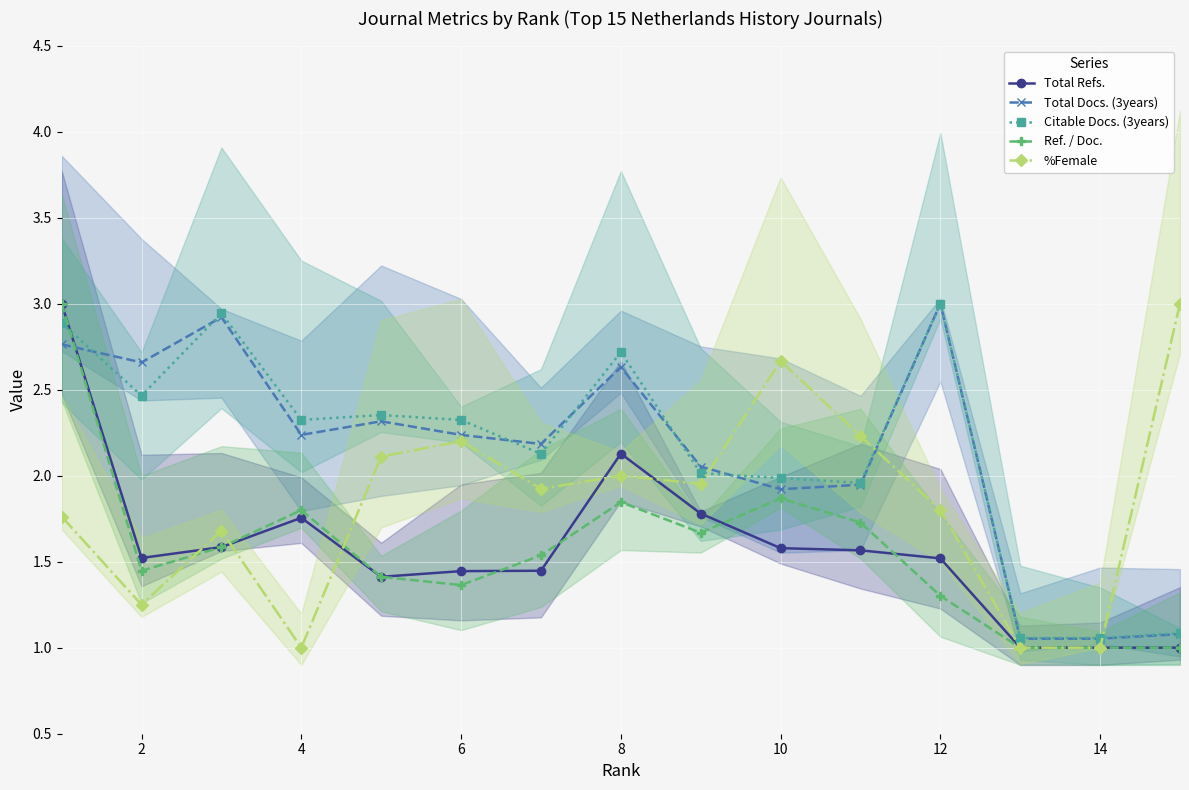

What is the highest value of the Ref. / Doc. series?

3.0